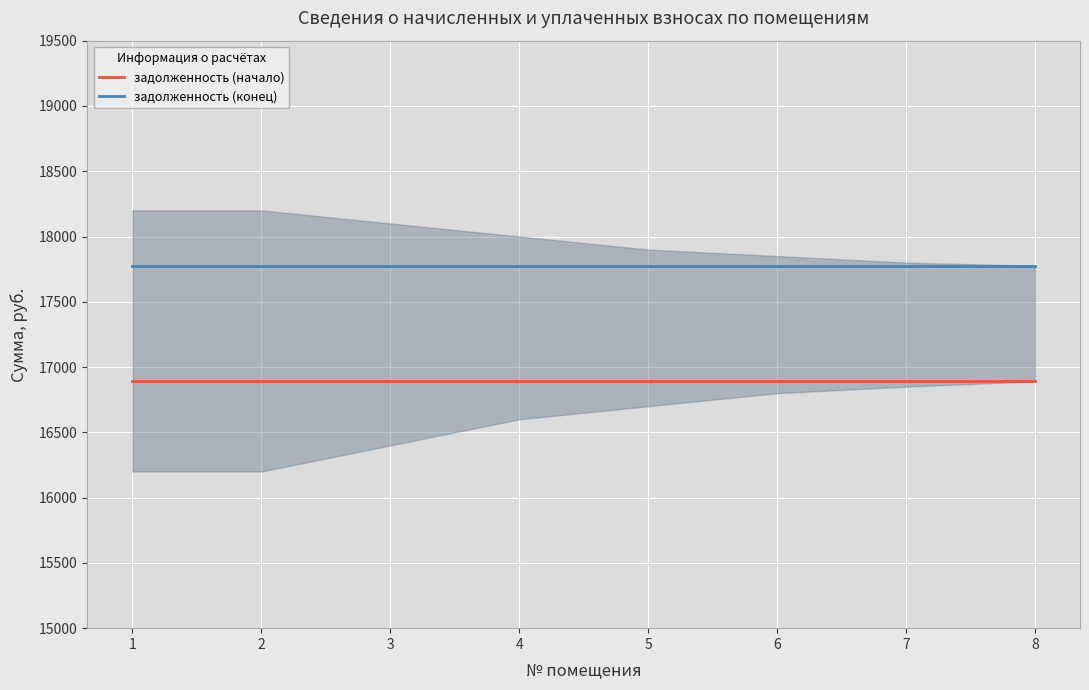

At which label is задолженность (конец) closest to 17776?

1